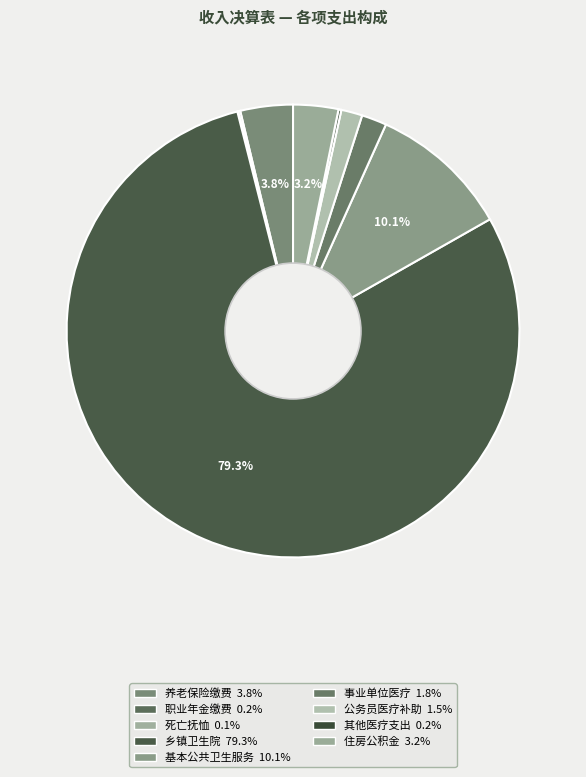

Which category accounts for the majority?

乡镇卫生院